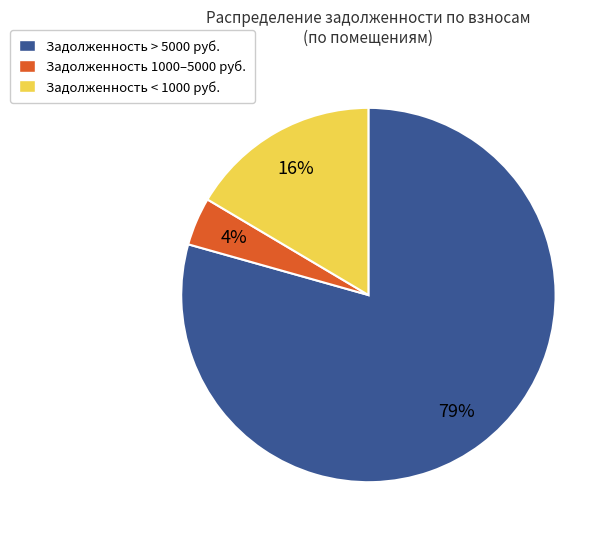

How many slices are in this pie chart?

3